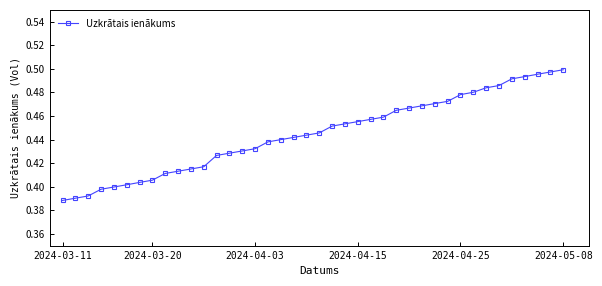

What is the sum of all values?

17.8